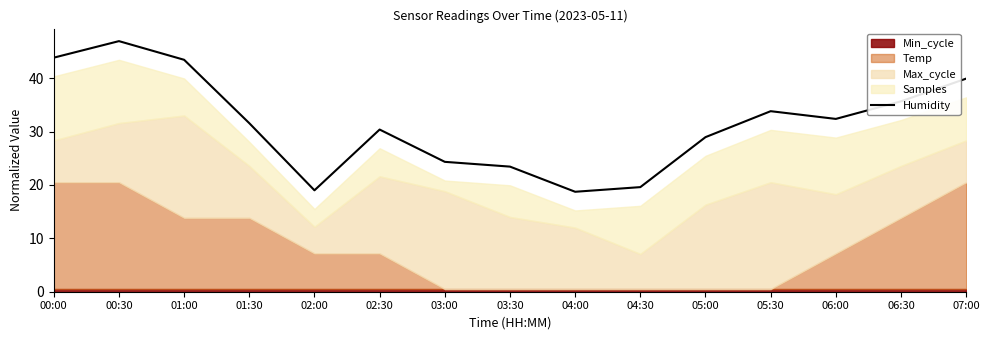

What is the greatest value displayed?

46.9